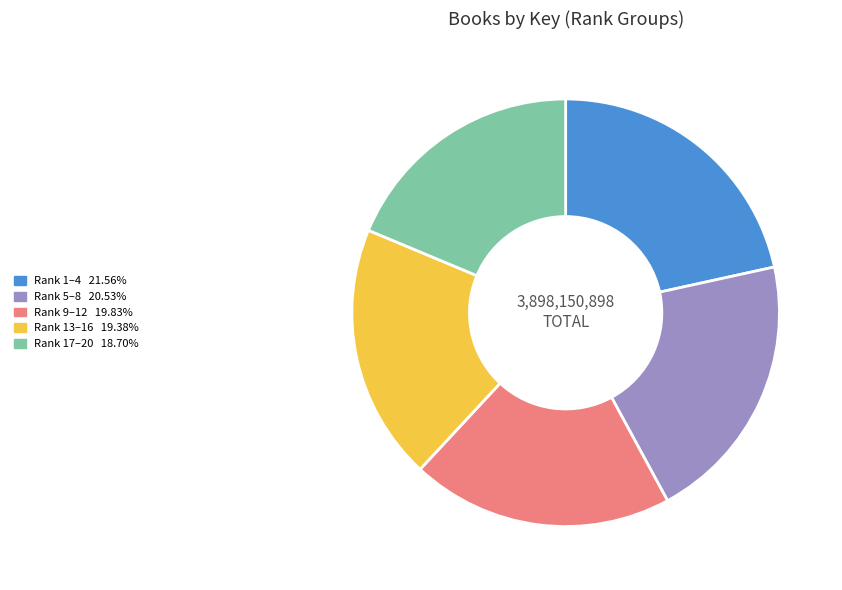

Is there a majority slice in this chart?

No